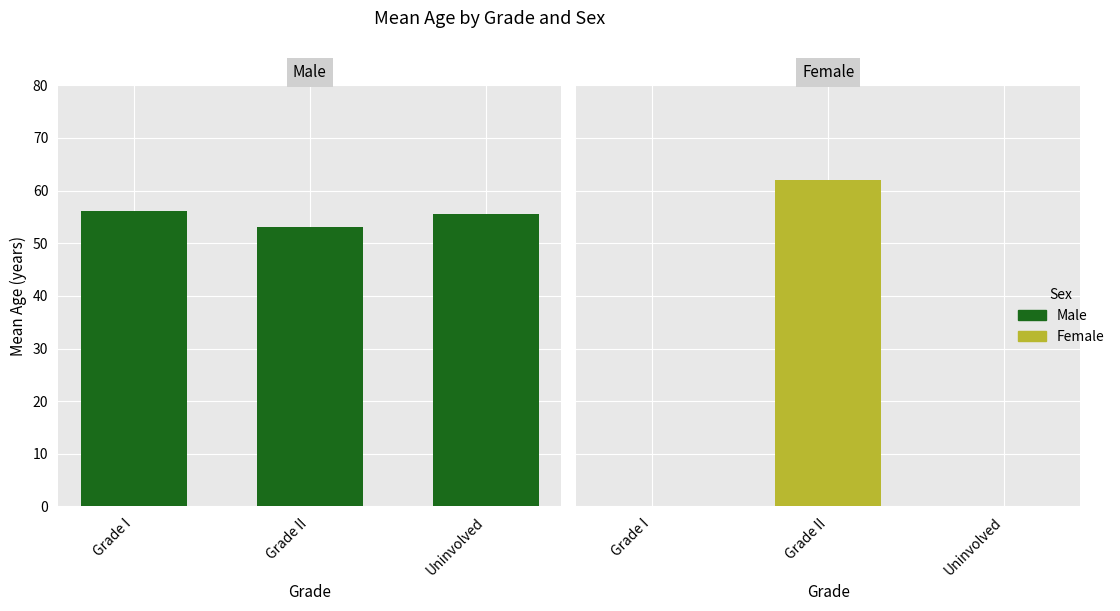

What are all the series names shown in the legend?

Male, Female